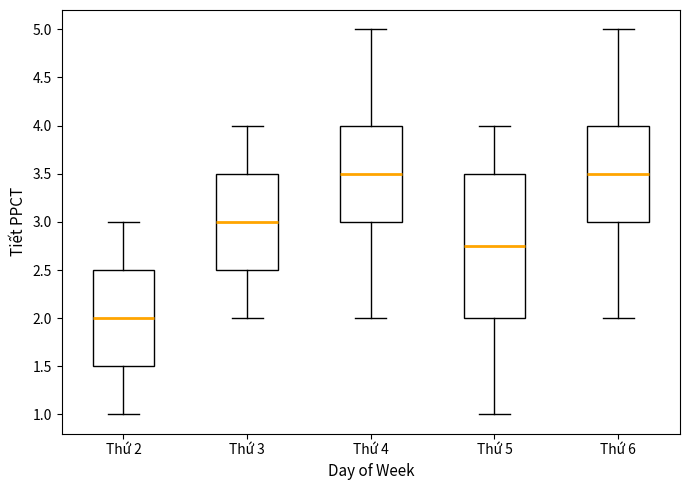

Reading left to right, transcribe this box plot: for each box, give where its median line is, the range the box spans, and where its two whiskers end, as read against the y-axis. The values are not printed on the chart, so give them approximately, as read against the axis.

Thứ 2: median 2.00, box 1.50 to 2.50, whiskers 1.00 to 3.00
Thứ 3: median 3.00, box 2.50 to 3.50, whiskers 2.00 to 4.00
Thứ 4: median 3.50, box 3.00 to 4.00, whiskers 2.00 to 5.00
Thứ 5: median 2.75, box 2.00 to 3.50, whiskers 1.00 to 4.00
Thứ 6: median 3.50, box 3.00 to 4.00, whiskers 2.00 to 5.00